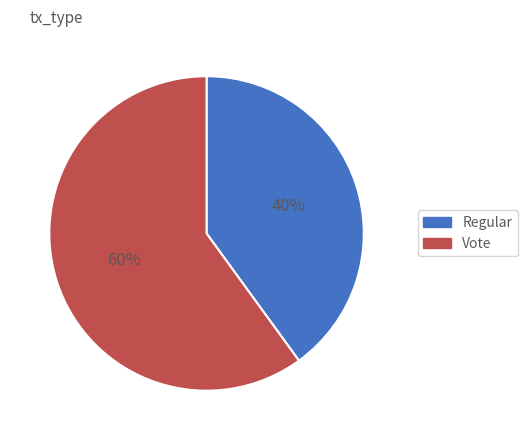

Which has a higher value, Vote or Regular?

Vote